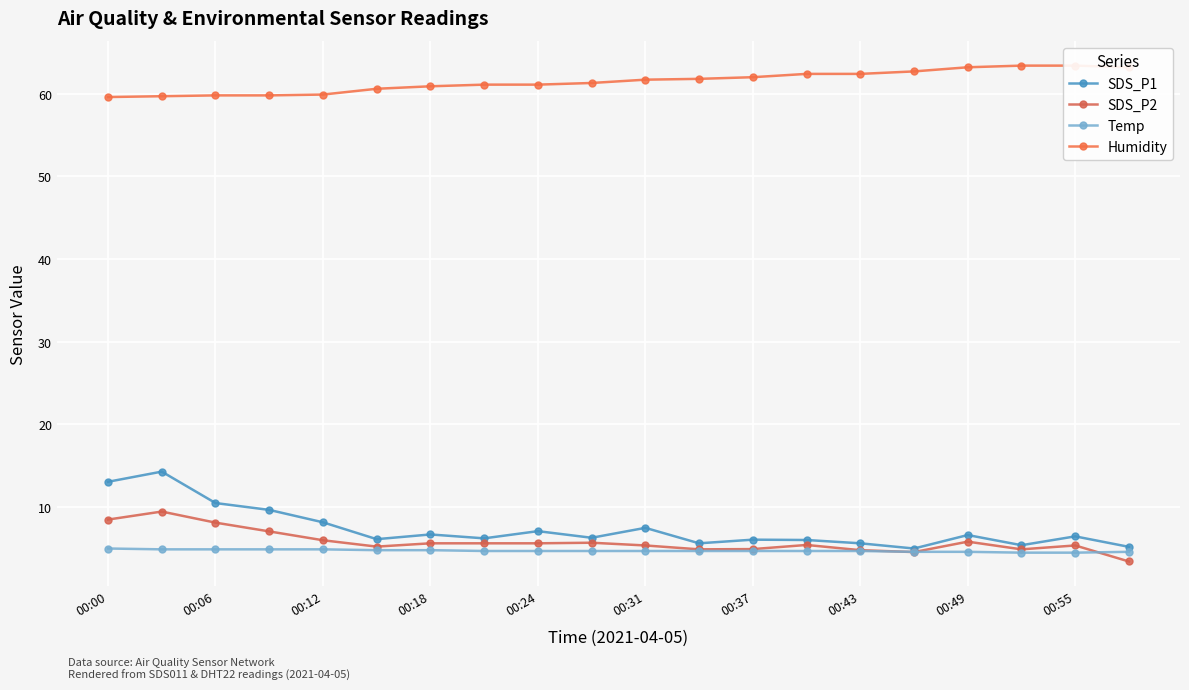

What is the minimum value for SDS_P1?

5.0